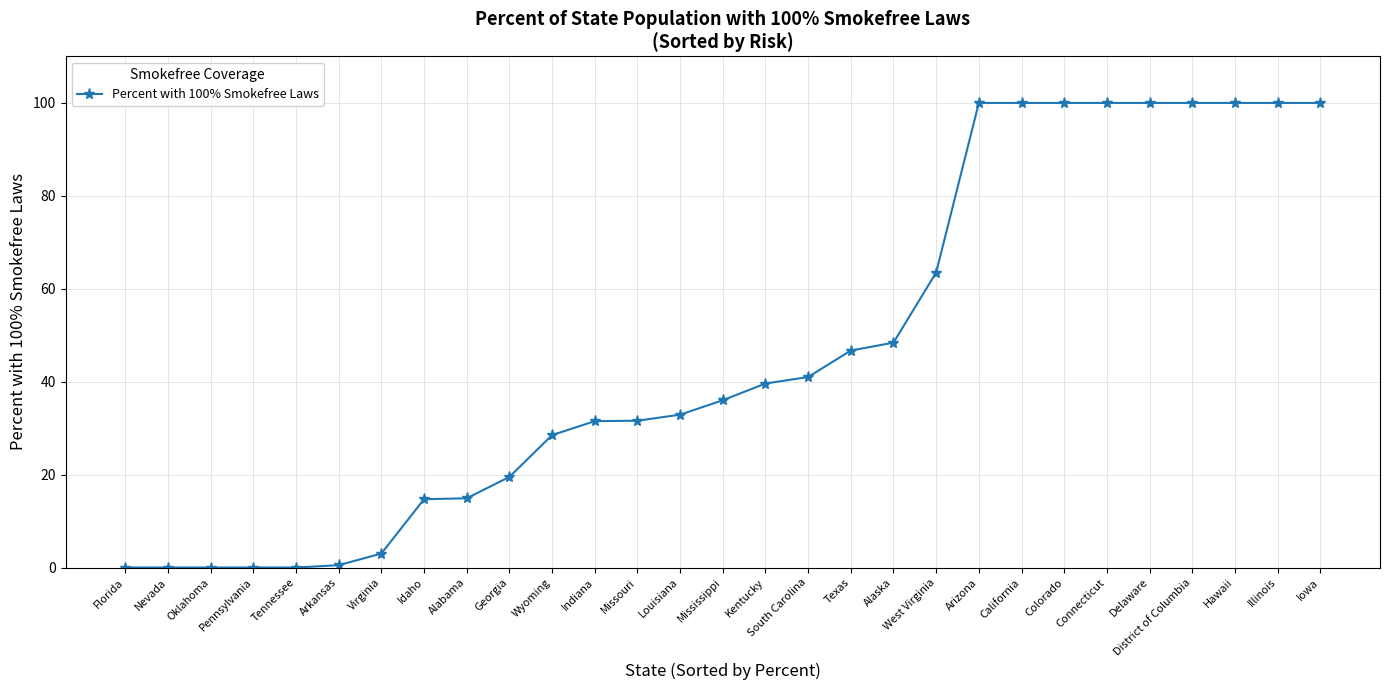

What is the label of the 14th point from the left?

Louisiana